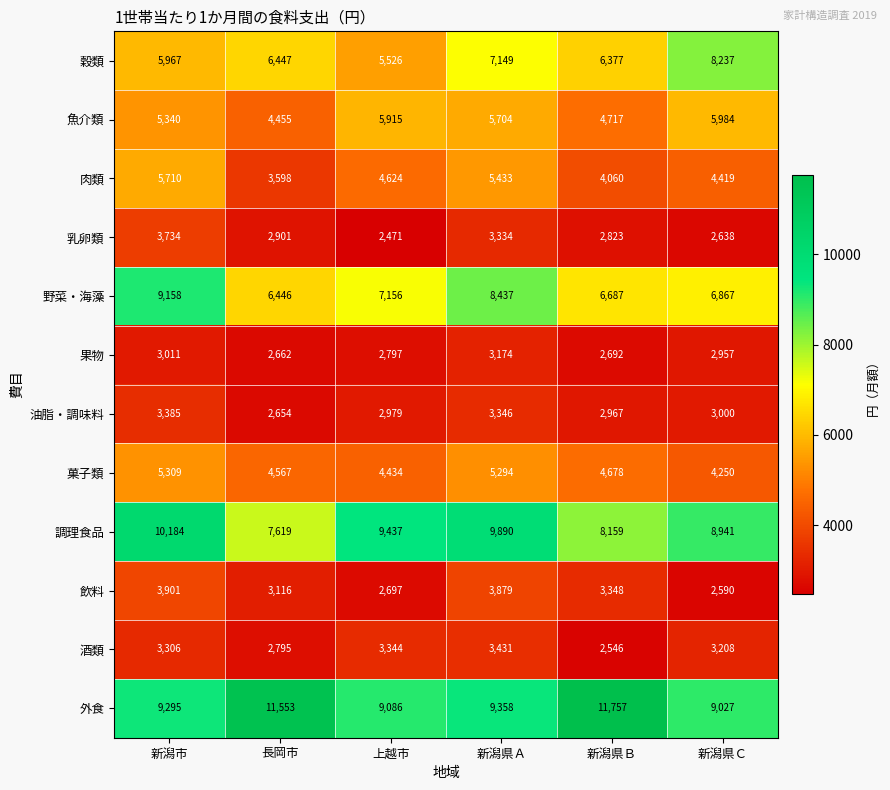

What is the average value of the 調理食品 series?

9038